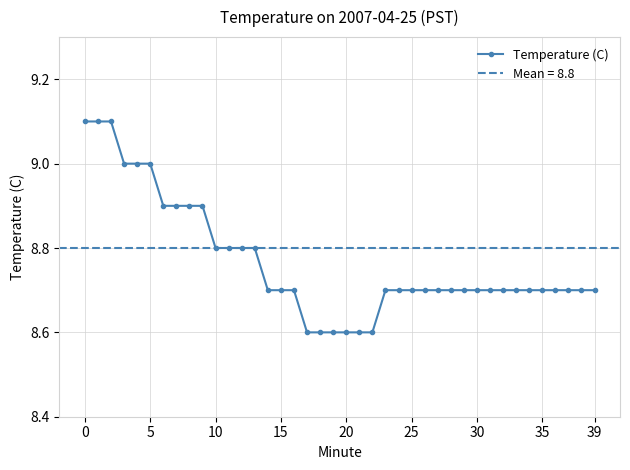

The chart shows a value of 8.7 at 38. True or false?

True